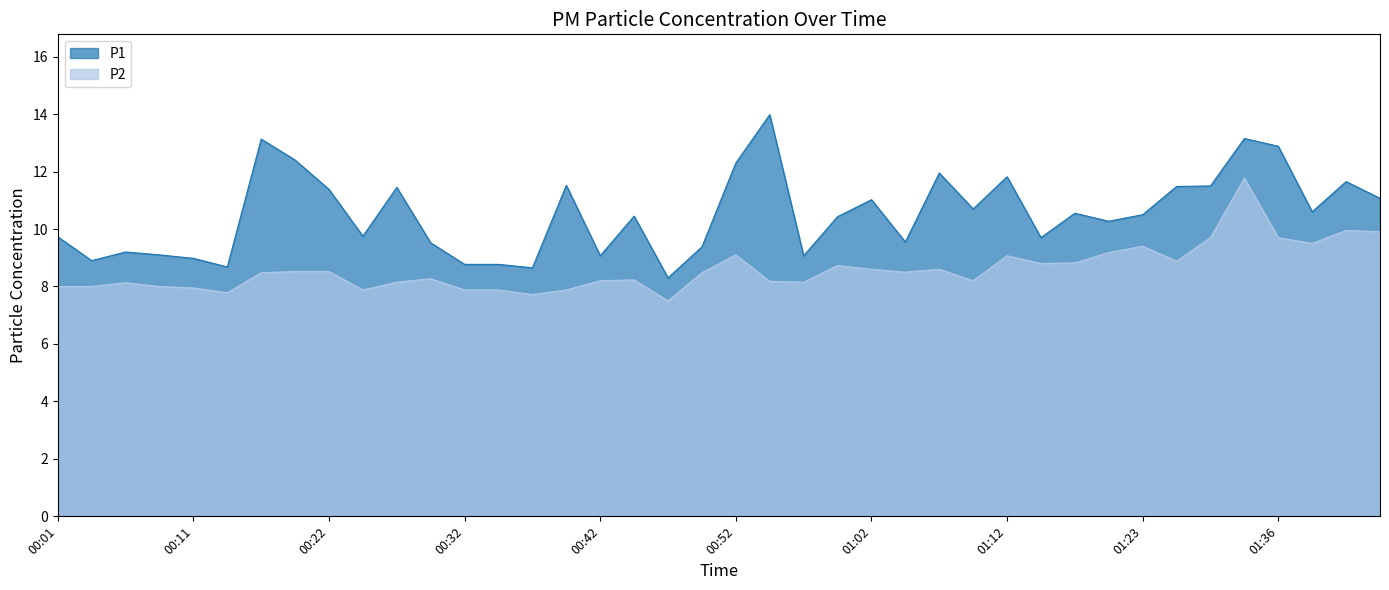

Where does the P1 series first go above 10?

00:17